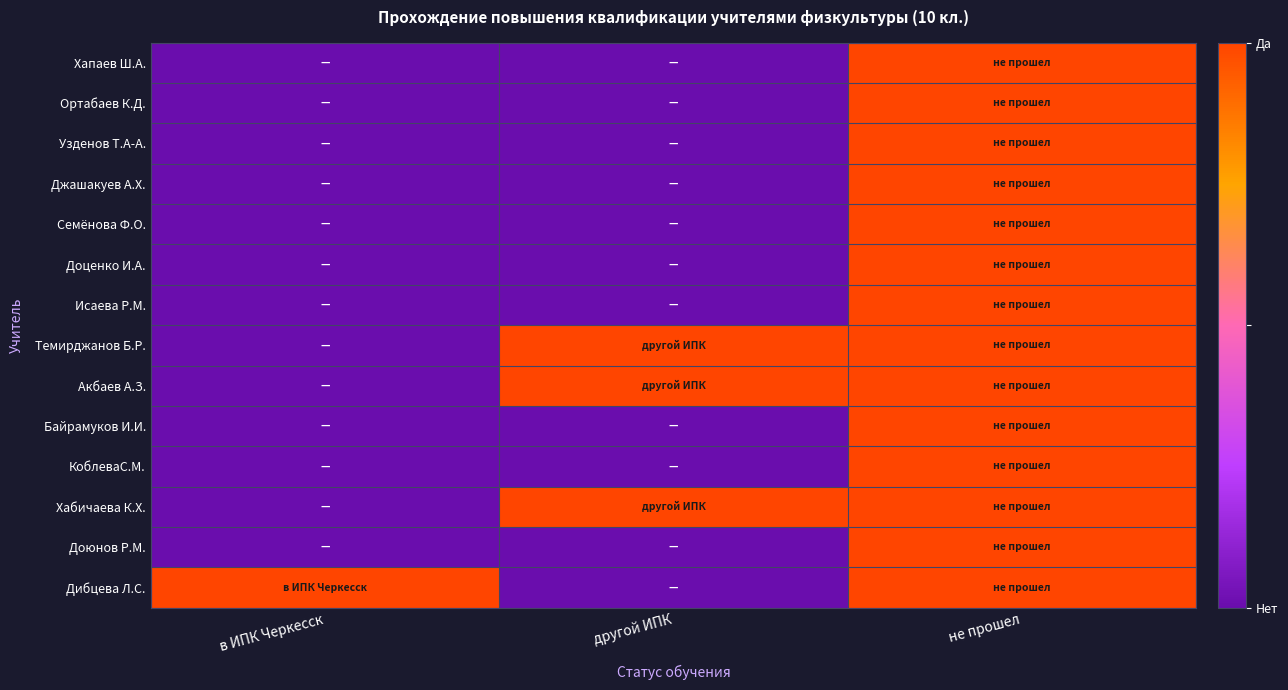

Which series has the largest range (max minus min)?

Хапаев Ш.А.